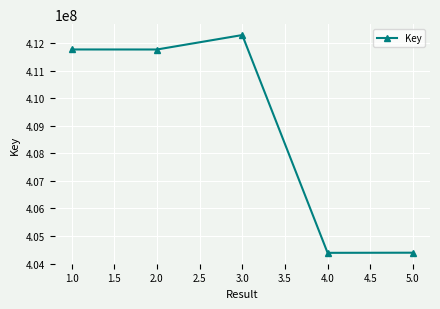

What is the difference between the values at 4.0 and 2.0?

7375021